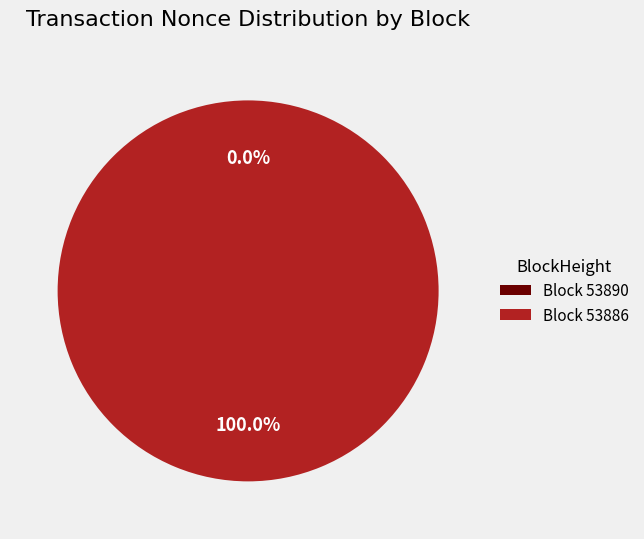

Which slice is the largest?

Block 53886